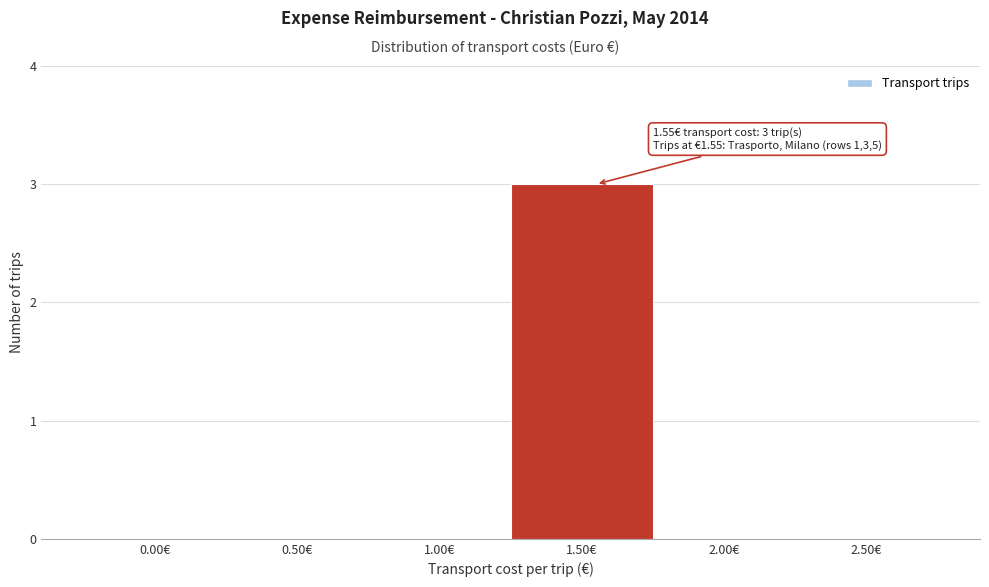

Reading left to right, extract all data points from this chart.

0.00€=0	0.50€=0	1.00€=0	1.50€=3	2.00€=0	2.50€=0